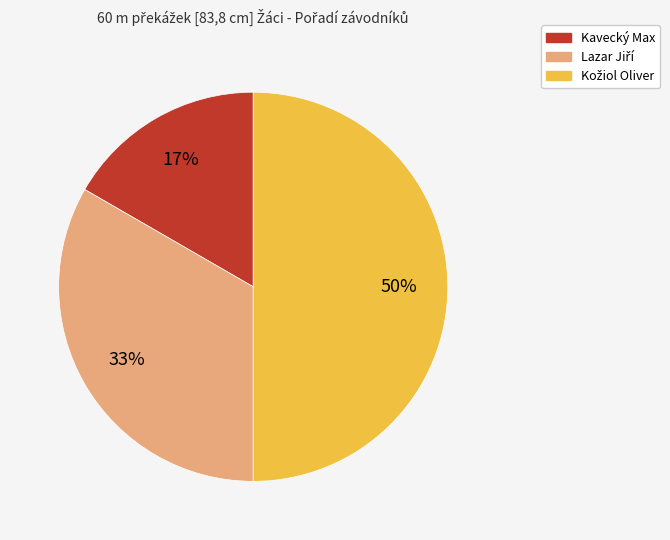

Does Kavecký Max account for over 50% of the chart?

No